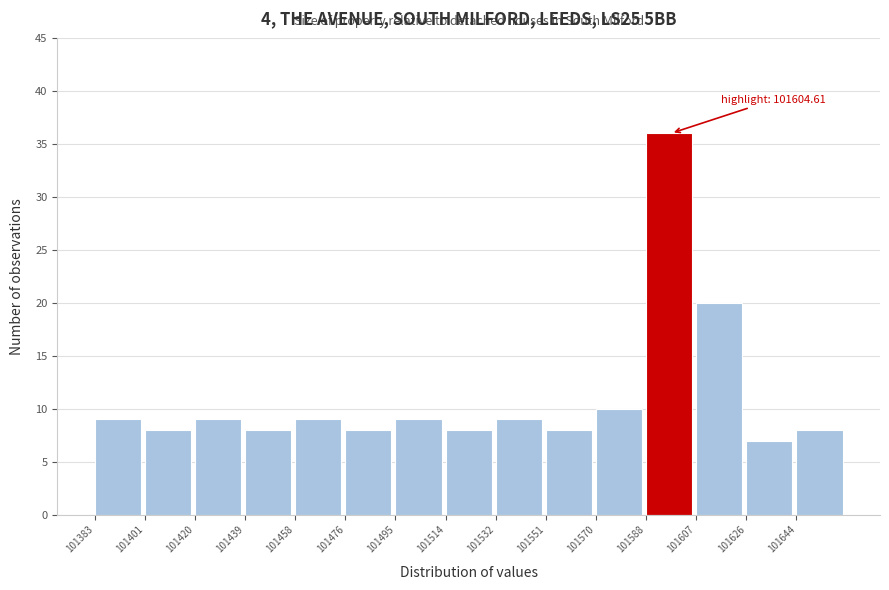

Which range on the x-axis has the tallest bar?

101588 to 101608